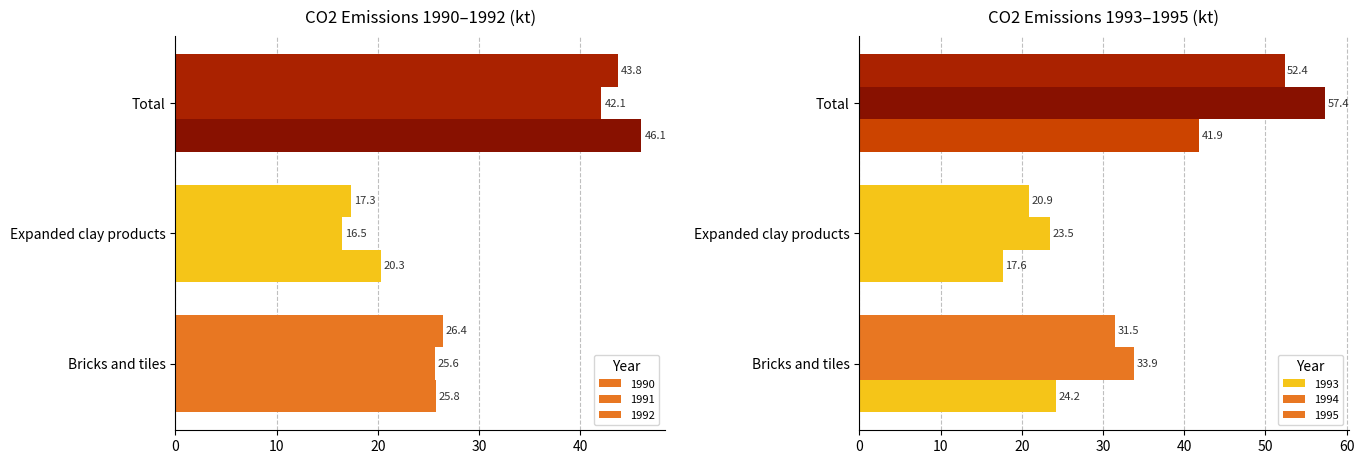

What are all the series names shown in the legend?

1990, 1991, 1992, 1993, 1994, 1995